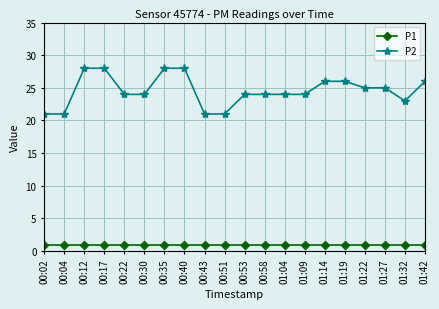

List the series in order of their peak value, highest first.

P2, P1